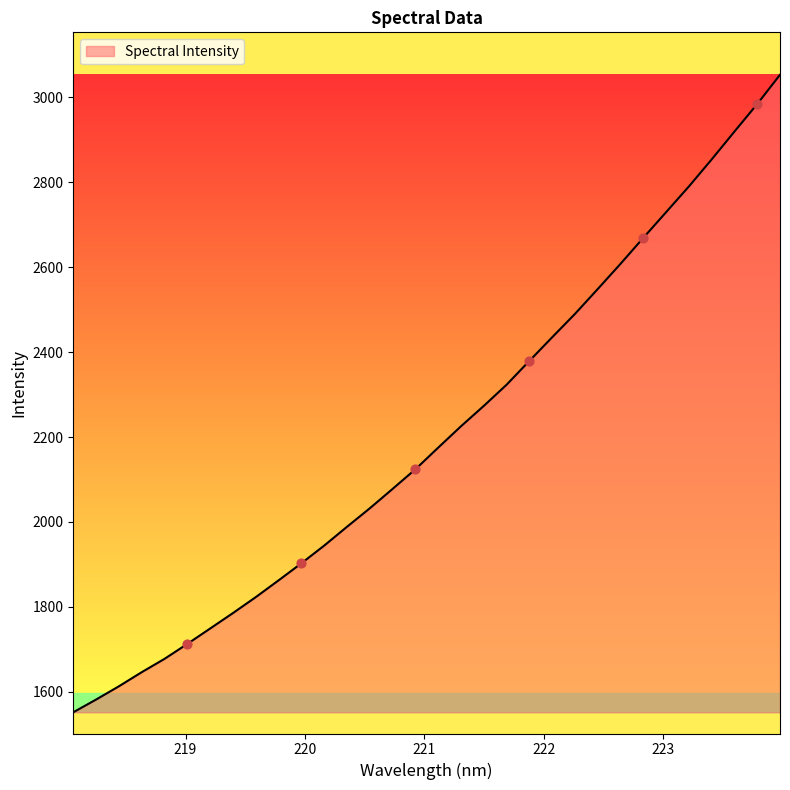

What is the minimum value shown in the chart?

1551.8